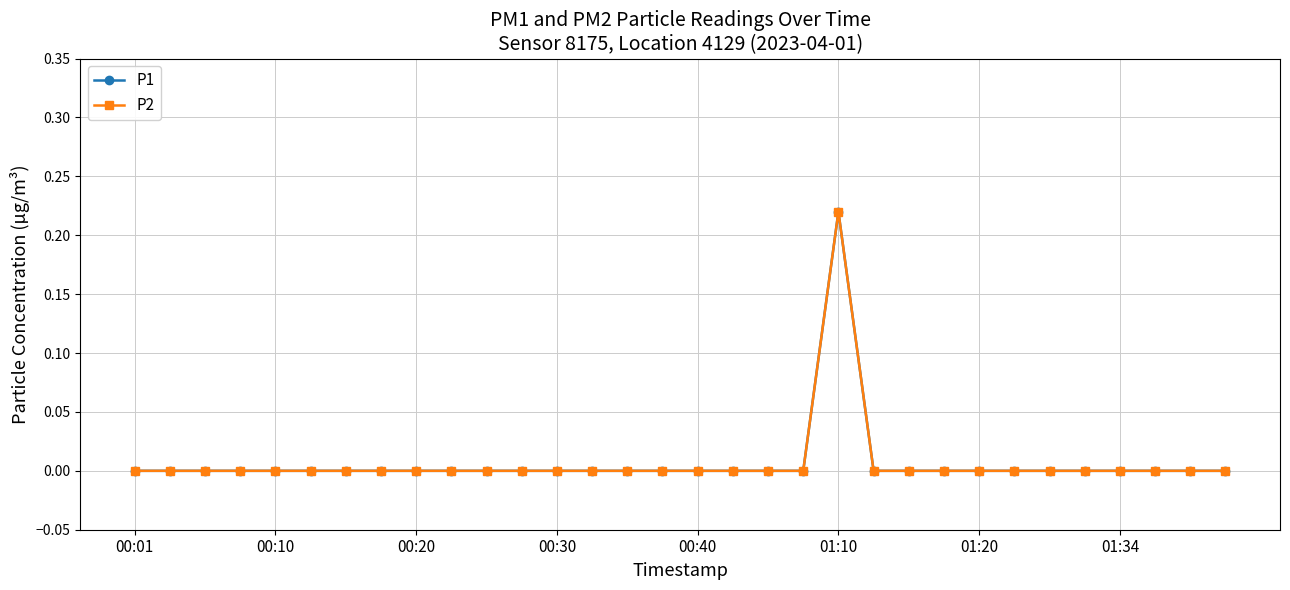

Reading left to right, transcribe all the data shown in this chart.

P1: 0.0	0.0	0.0	0.0	0.0	0.0	0.0	0.0	0.0	0.0	0.0	0.0	0.0	0.0	0.0	0.0	0.0	0.0	0.0	0.0	0.2	0.0	0.0	0.0	0.0	0.0	0.0	0.0	0.0	0.0	0.0	0.0
P2: 0.0	0.0	0.0	0.0	0.0	0.0	0.0	0.0	0.0	0.0	0.0	0.0	0.0	0.0	0.0	0.0	0.0	0.0	0.0	0.0	0.2	0.0	0.0	0.0	0.0	0.0	0.0	0.0	0.0	0.0	0.0	0.0